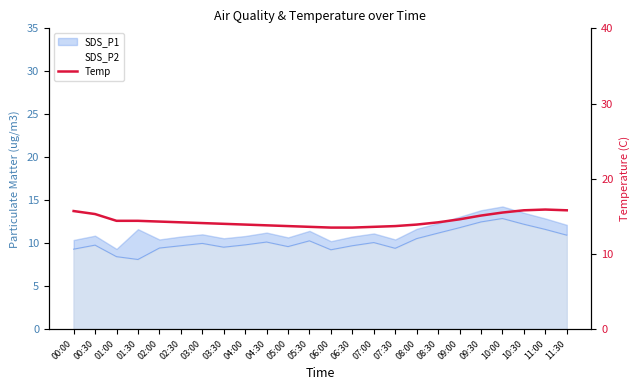

True or false: the data has more than 0 interior local peaks.

True